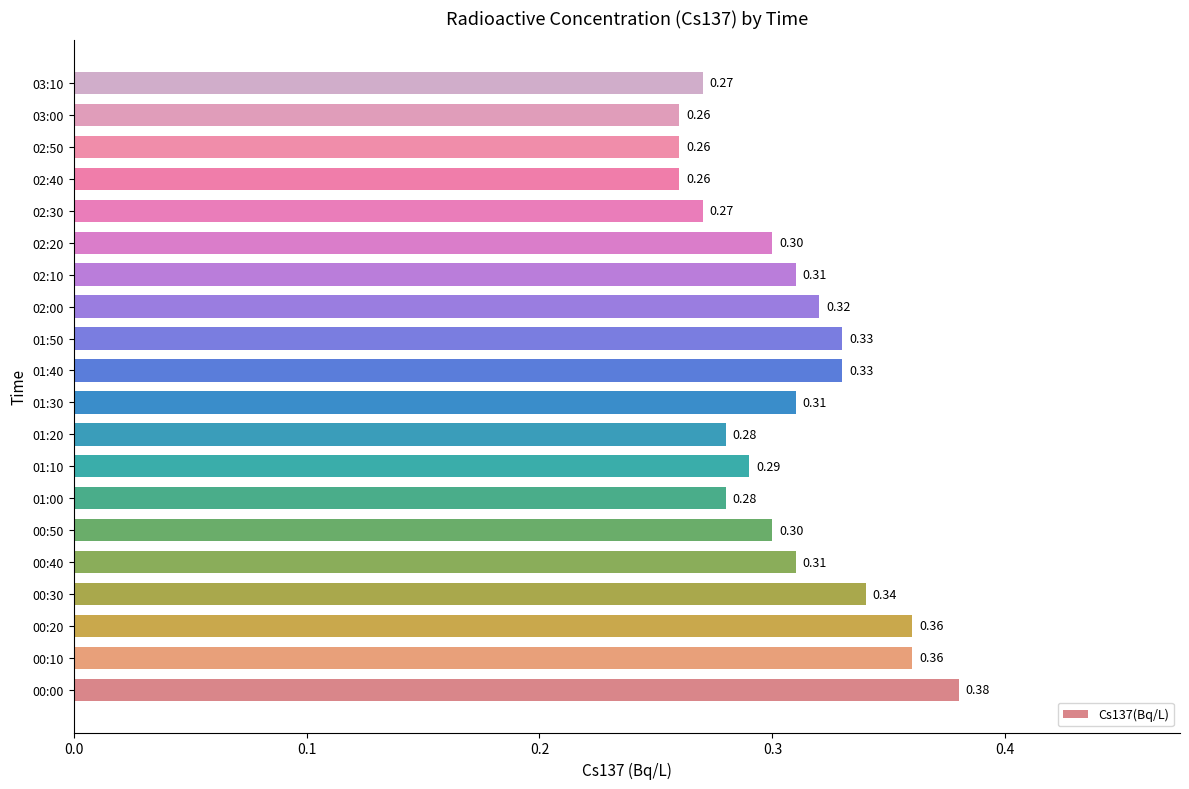

What is the average value?

0.3